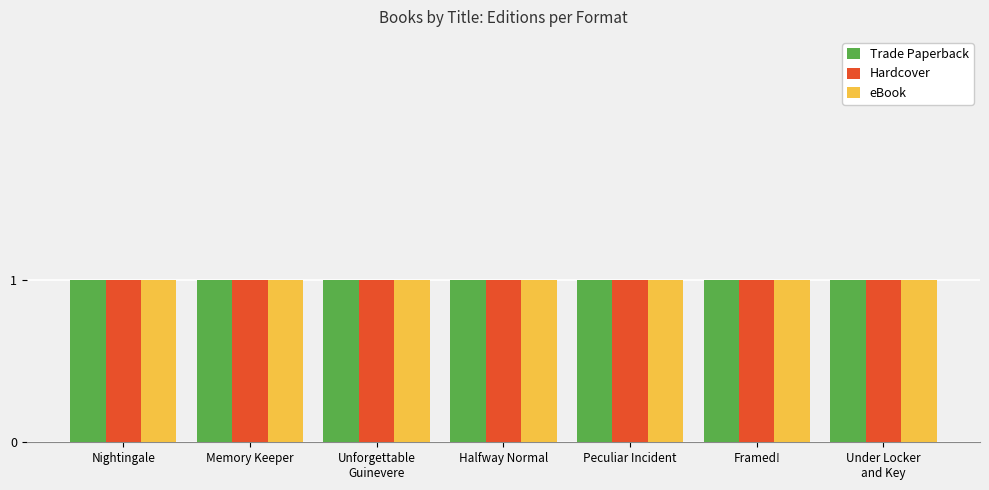

Which category has the highest value in the Hardcover series?

Unforgettable
Guinevere